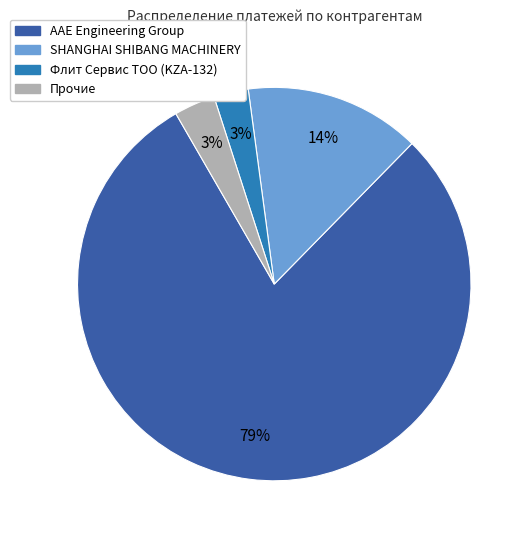

Combined, do AAE Engineering Group and Прочие account for over 50%?

Yes